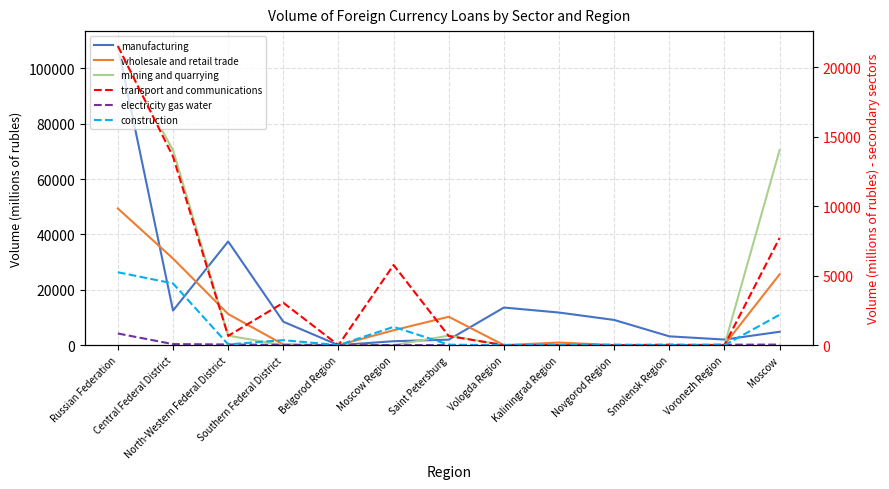

What is the spread (max minus min) of values at Novgorod Region?

9107